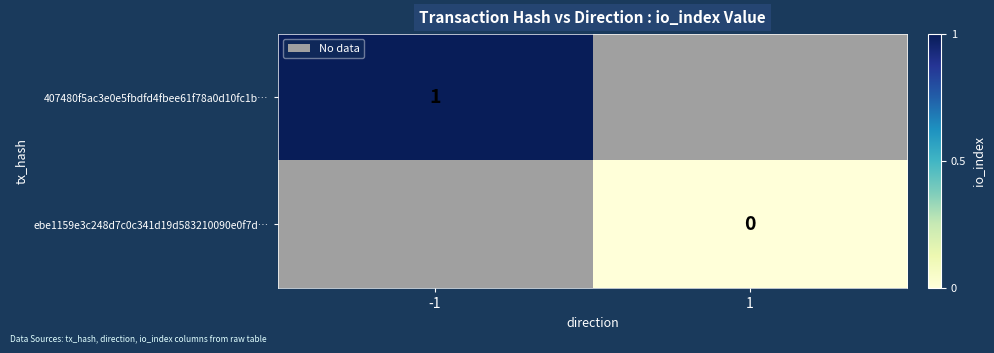

The 407480f5ac3e0e5fbdfd4fbee61f78a0d10fc1b… series shows 1 at -1. True or false?

True